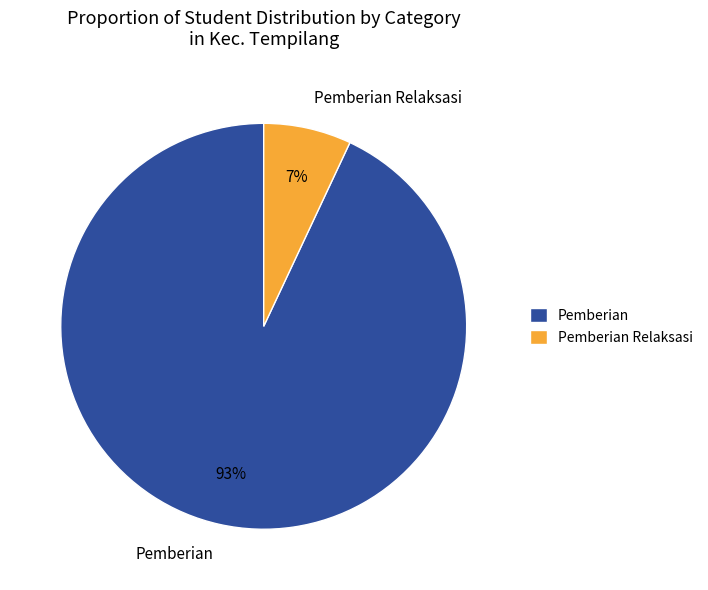

Is the sum of Pemberian Relaksasi and Pemberian greater than half?

Yes